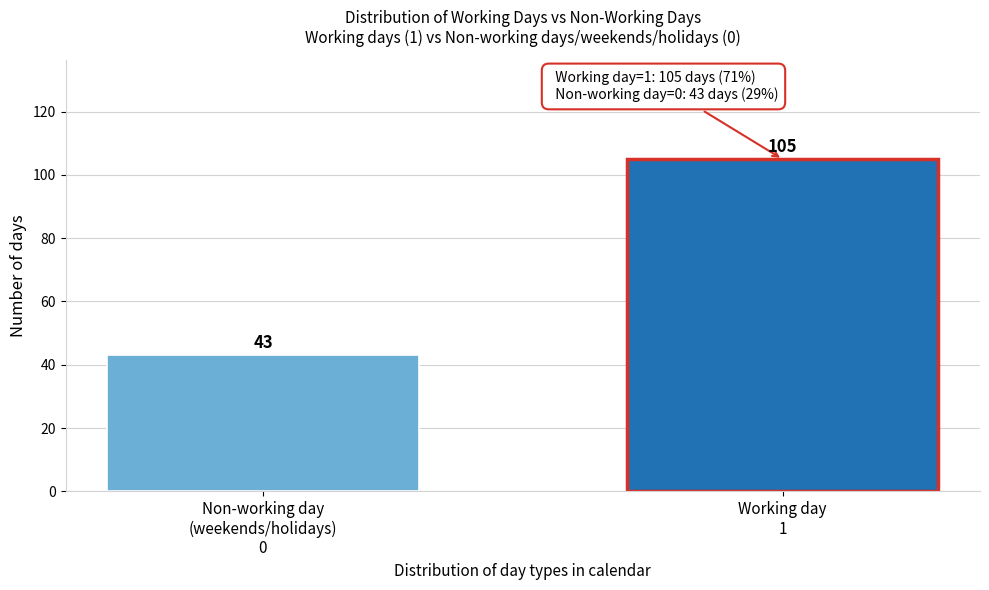

Reading right to left, extract all data points from this chart.

105	43